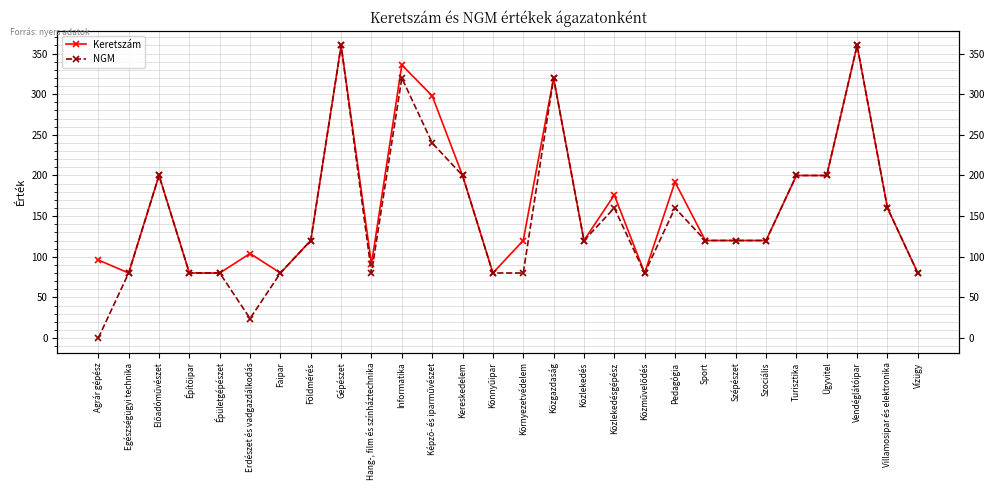

How many data points in NGM are less than 120?

11